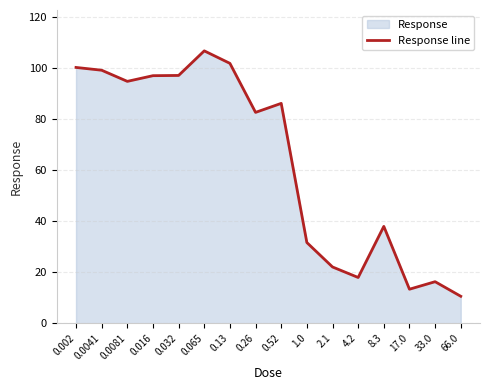

What is the sum of the values at 4.2 and 0.26?

100.6